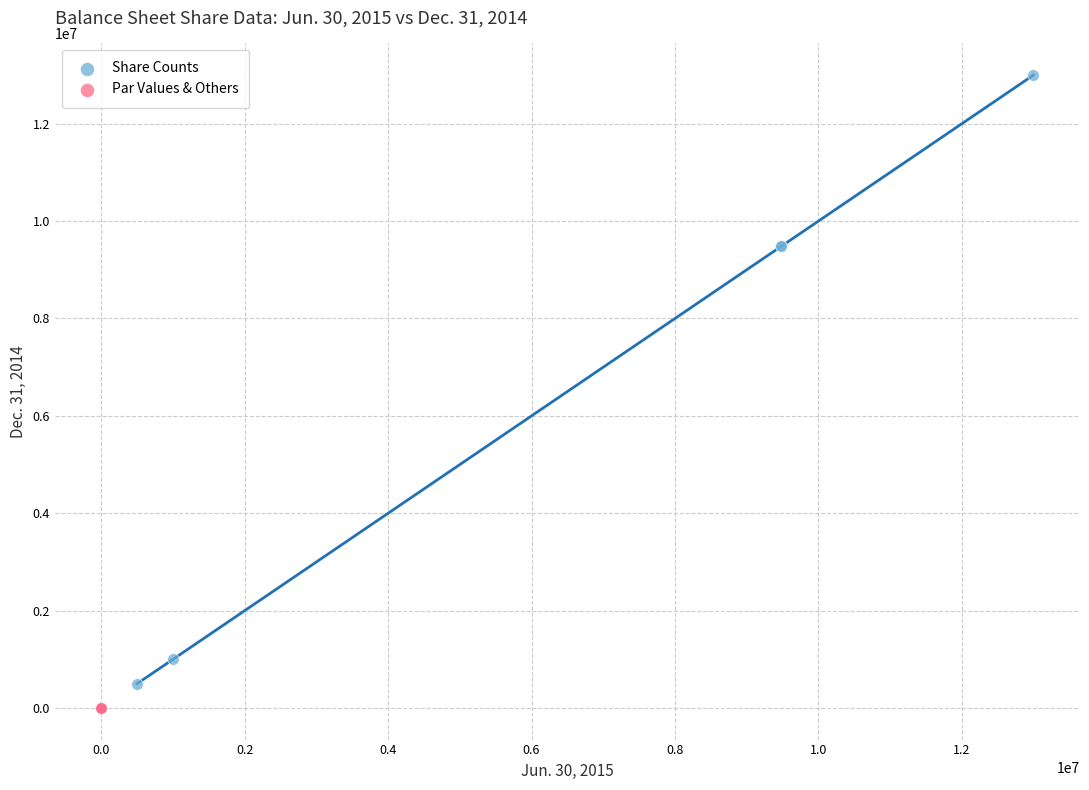

Which series reaches the maximum Y coordinate?

Share Counts